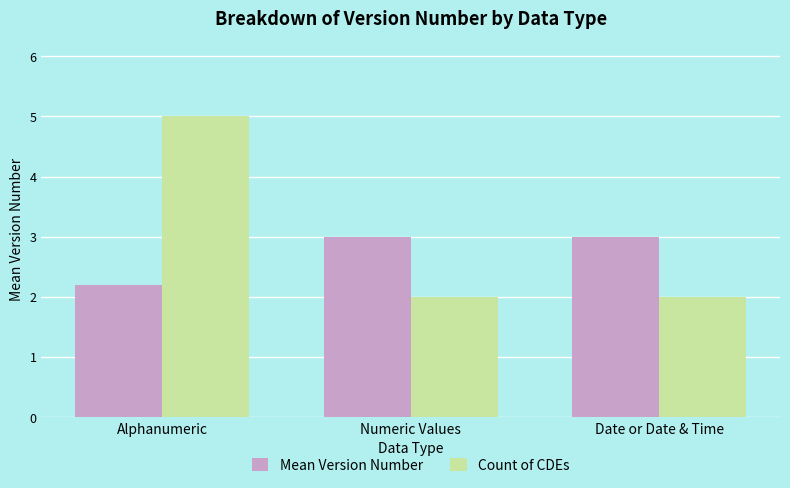

What is the spread (max minus min) of values at Date or Date & Time?

1.0